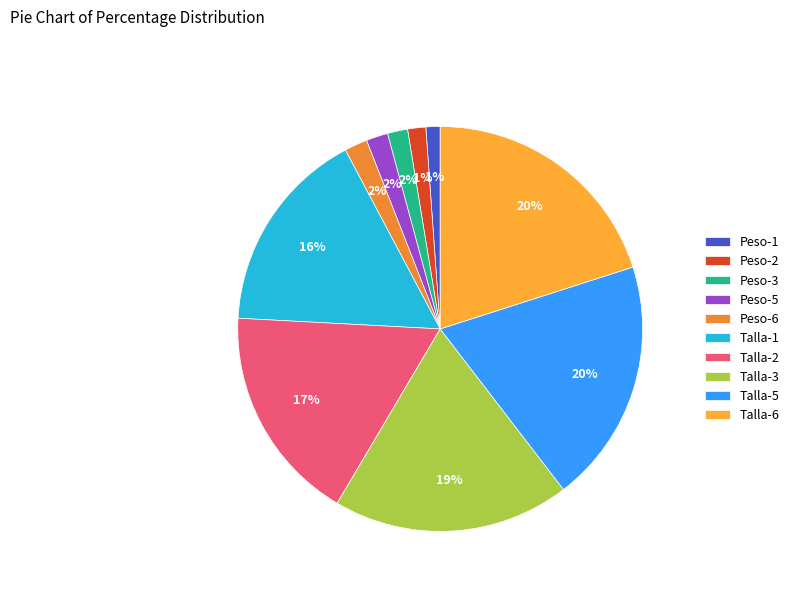

Count the number of slices in the pie.

10